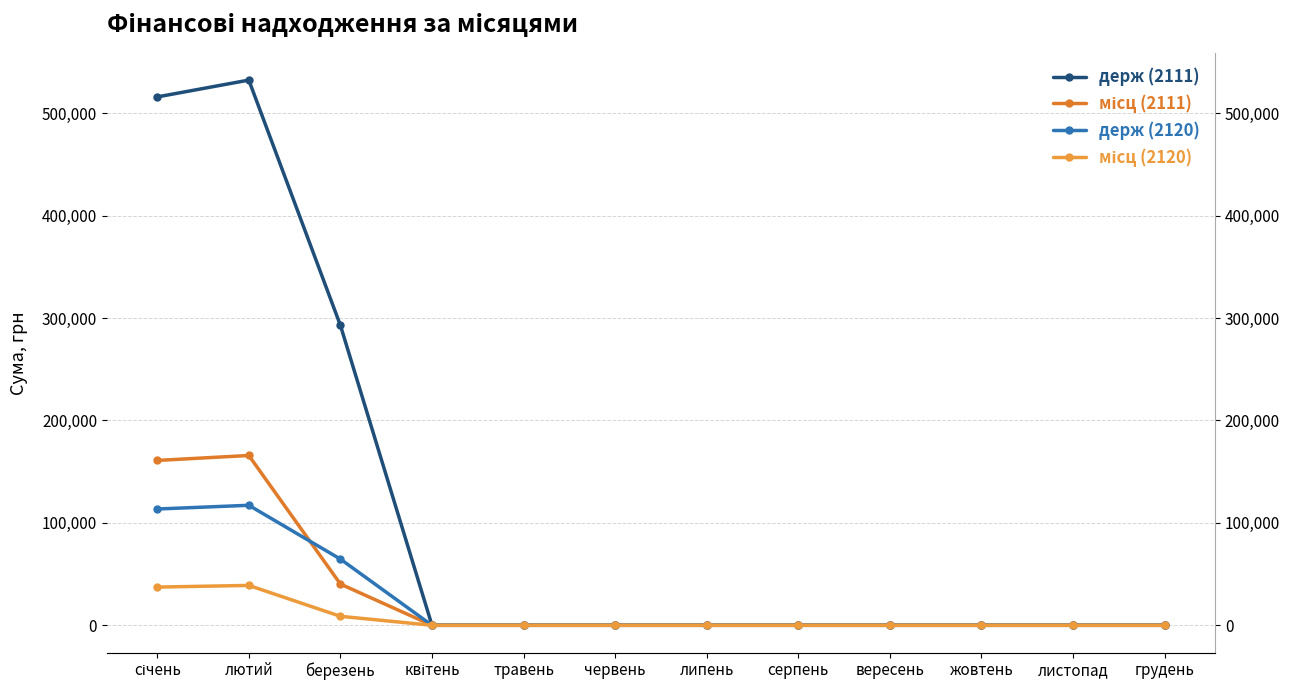

How many values in місц (2120) are above zero?

3